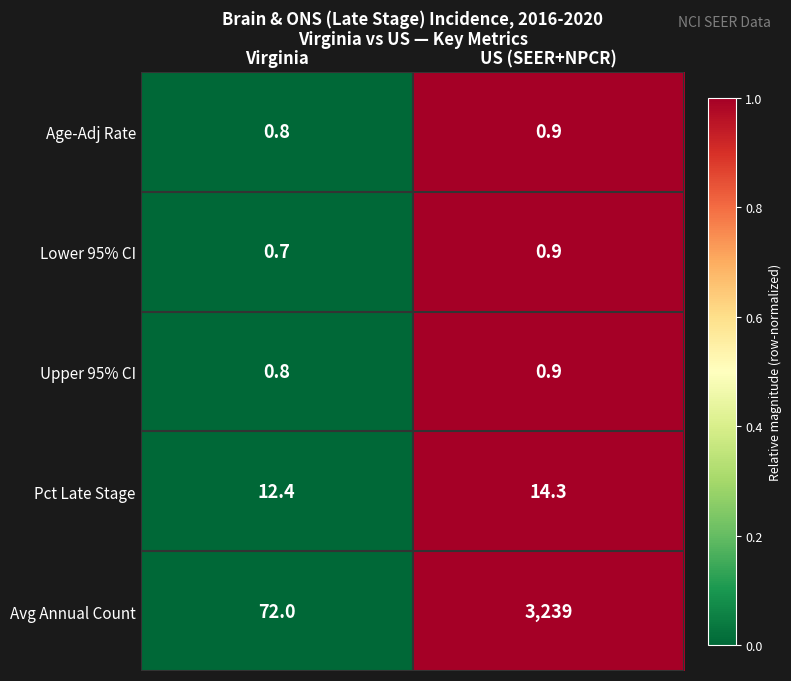

How many distinct data groups are displayed?

5